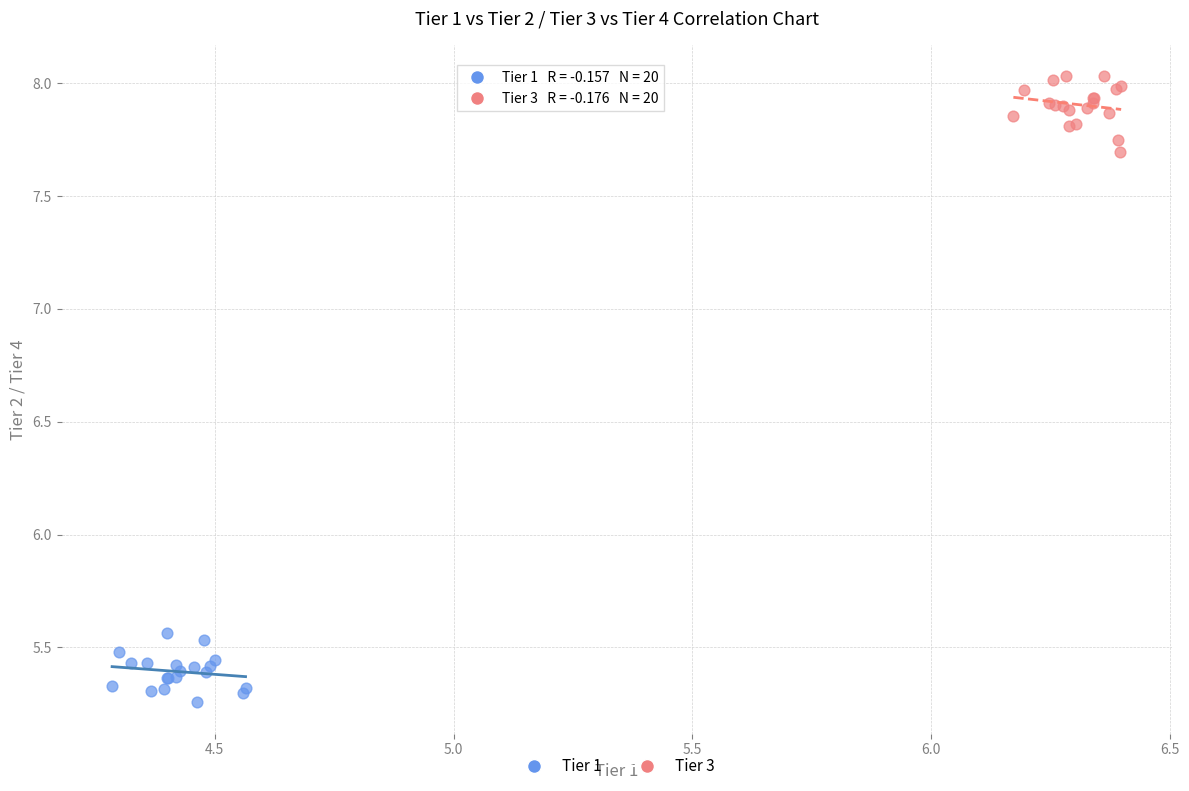

Which series has the largest Y range (max minus min)?

Tier 3